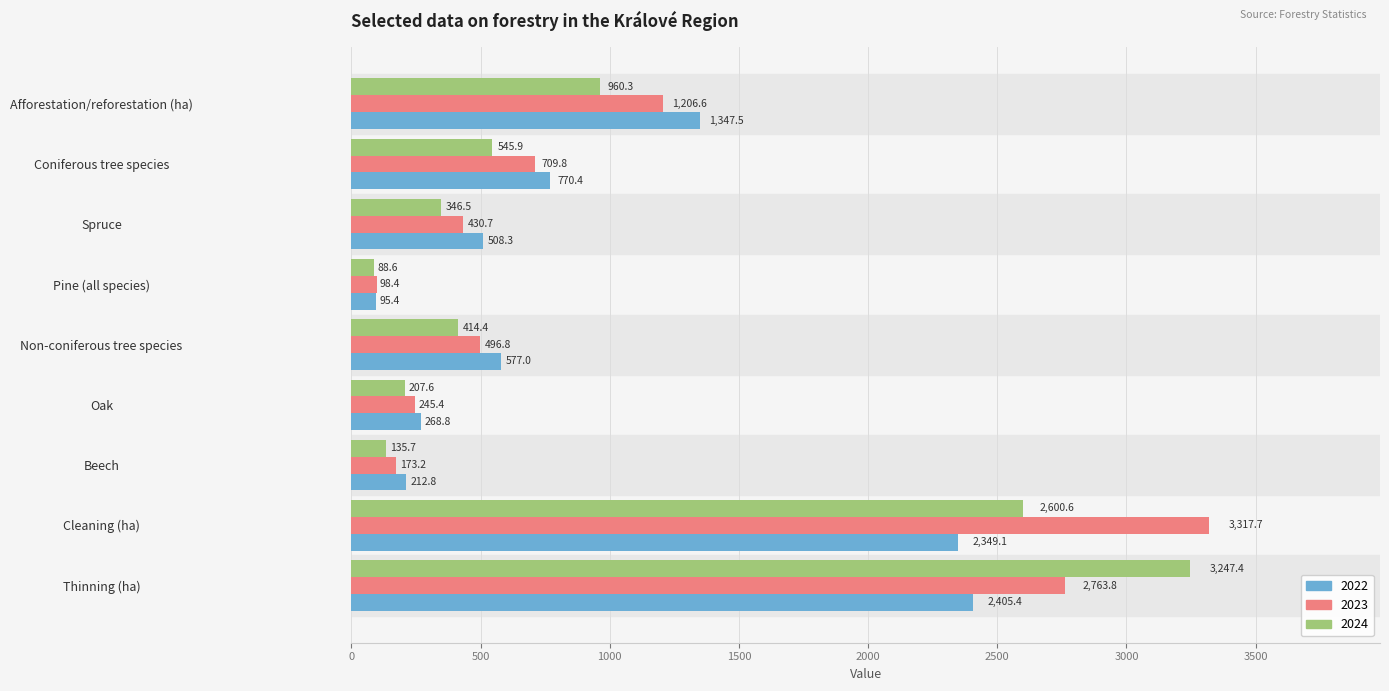

How many data points in 2022 are above 577?

5